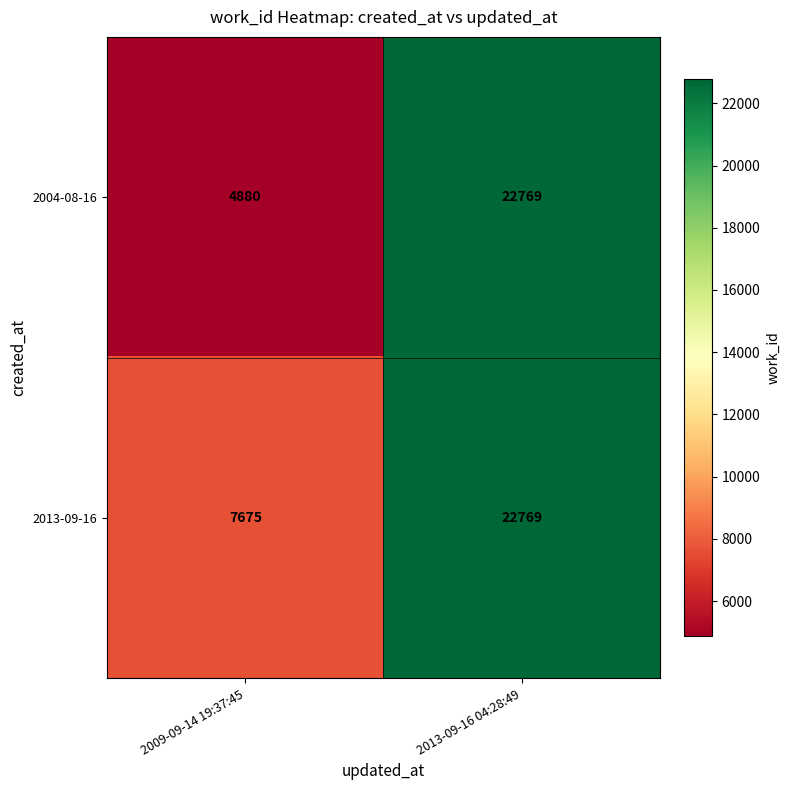

What is the sum of the 2004-08-16 values at 2013-09-16 04:28:49 and 2009-09-14 19:37:45?

27649